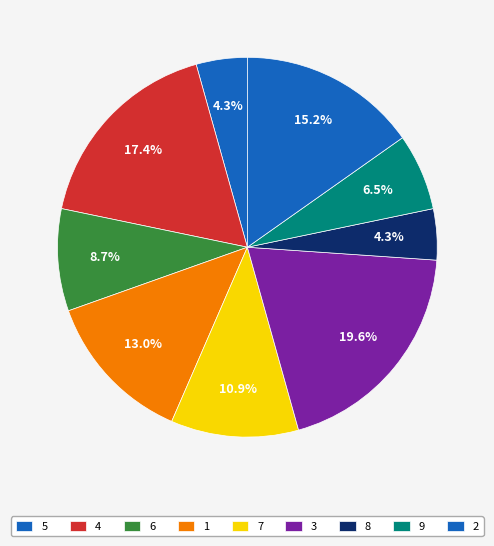

Does any single category account for the majority?

No